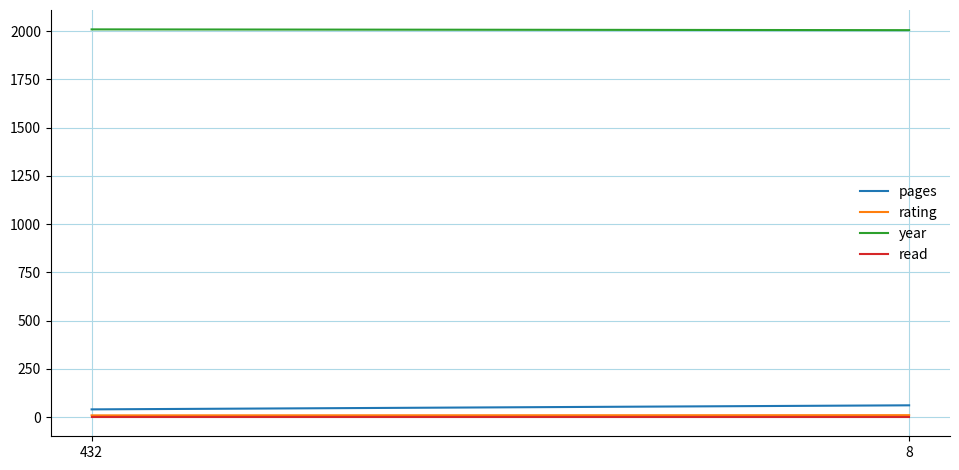

What is the value of the read point at the 1st from the left?

1